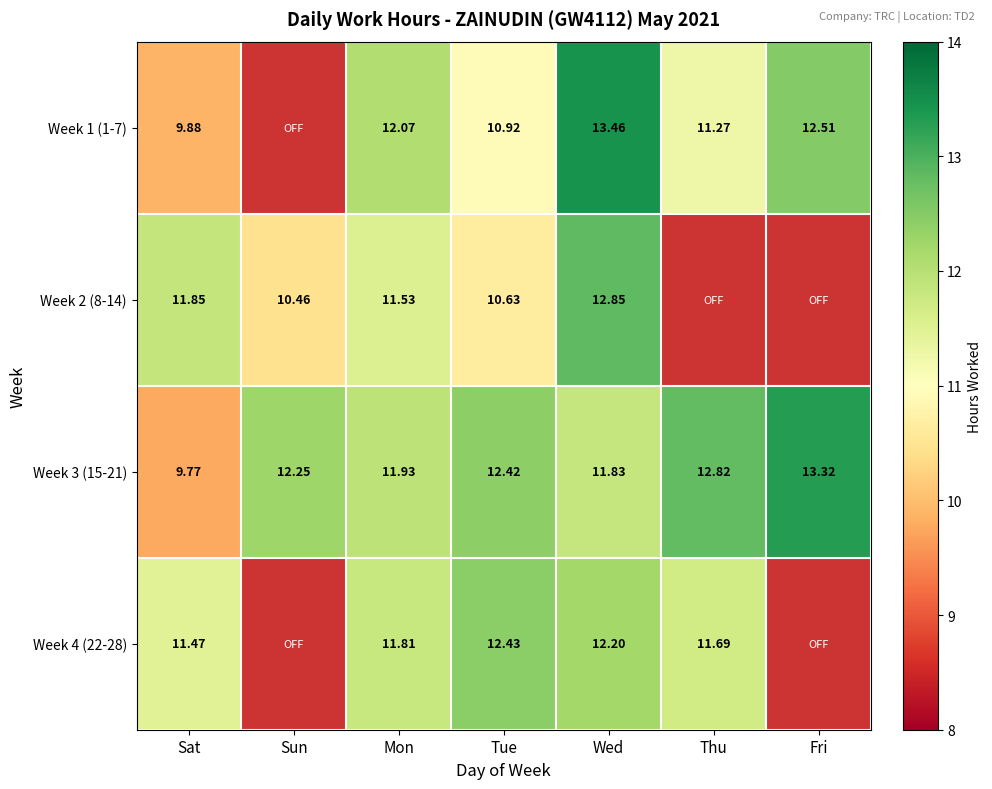

Rank the categories by Week 3 (15-21) value from highest to lowest.

Fri, Thu, Tue, Sun, Mon, Wed, Sat